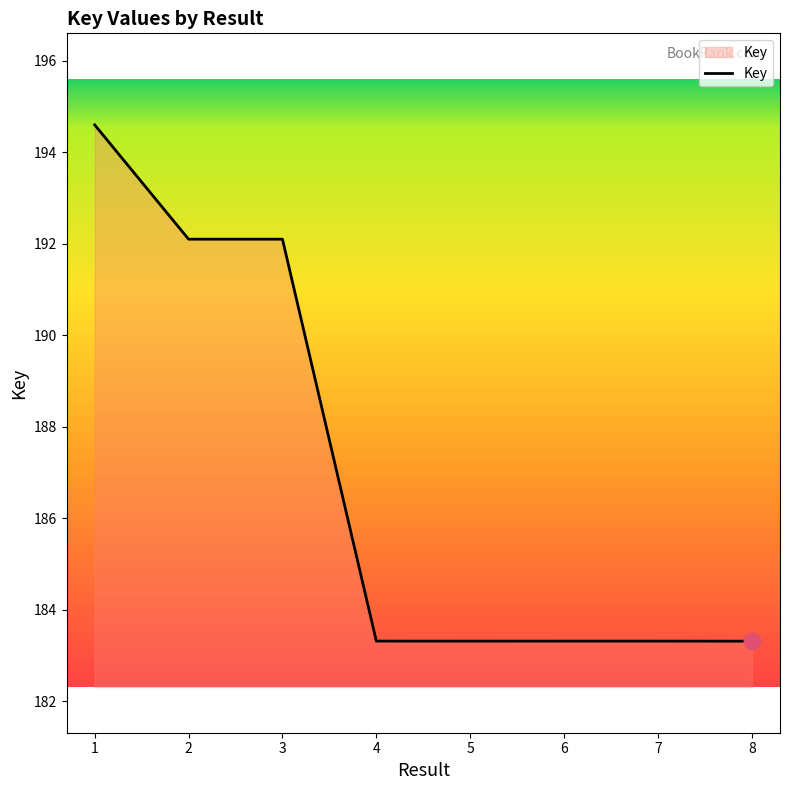

Does the chart have visible grid lines?

No